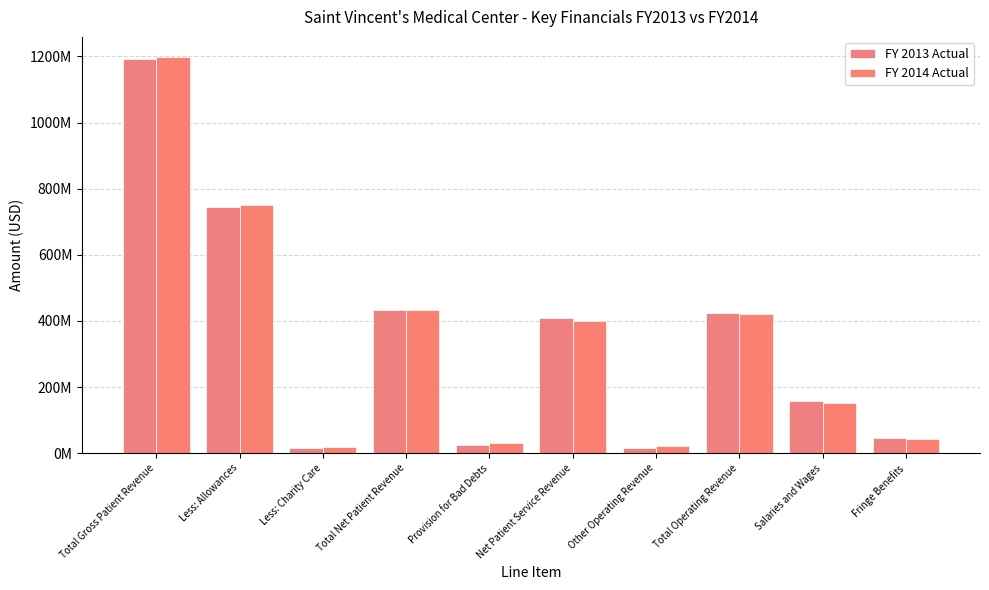

What is the maximum value for FY 2014 Actual?

1199089000